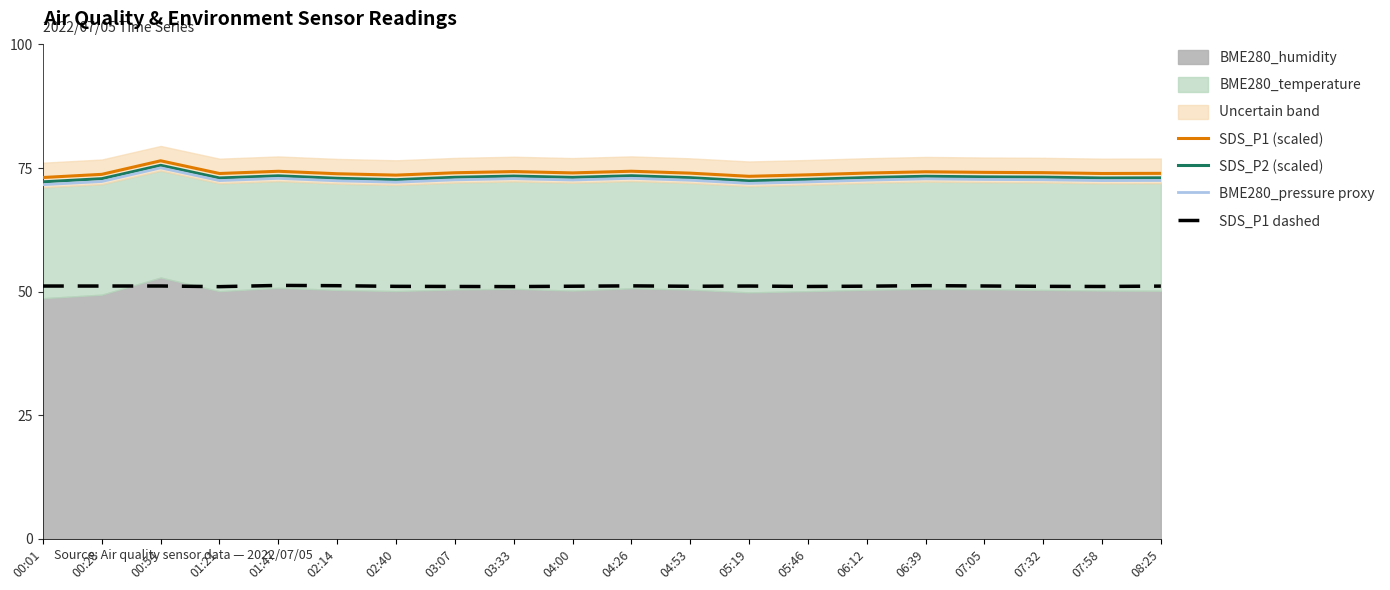

True or false: SDS_P1 dashed and SDS_P2 (scaled) intersect in this chart.

False